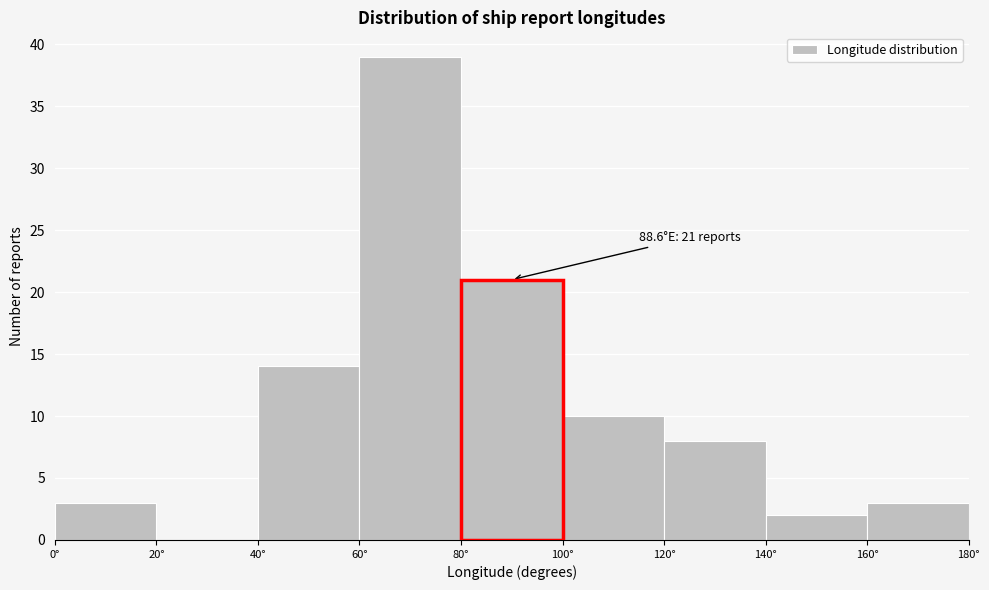

Which range on the x-axis has the tallest bar?

60 to 80